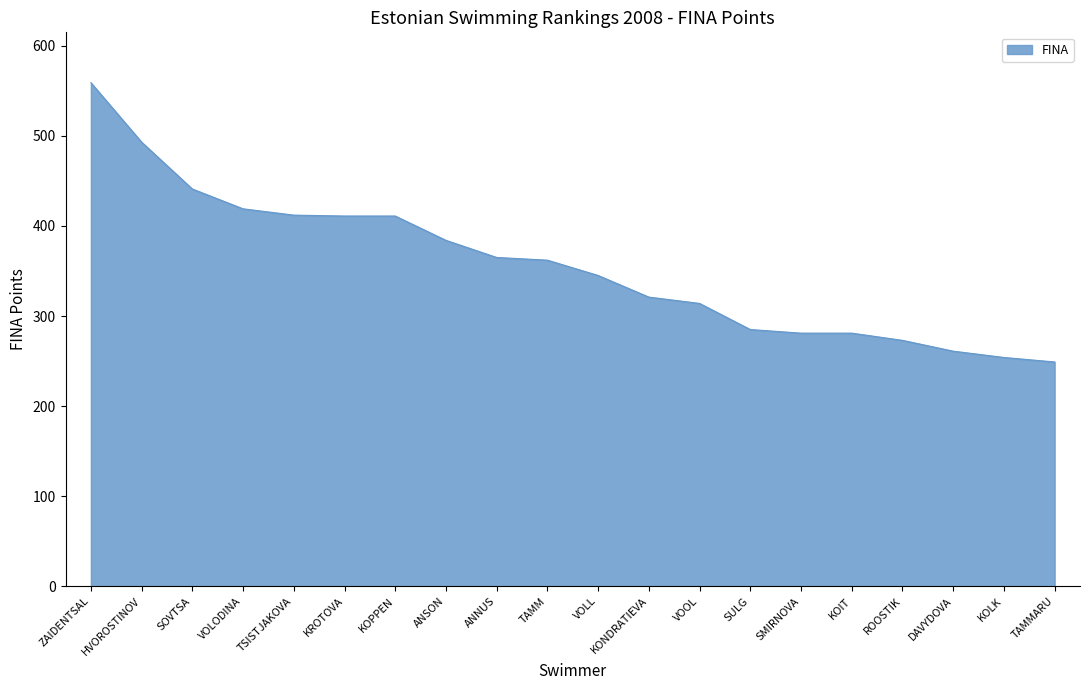

How many series are shown in this chart?

1